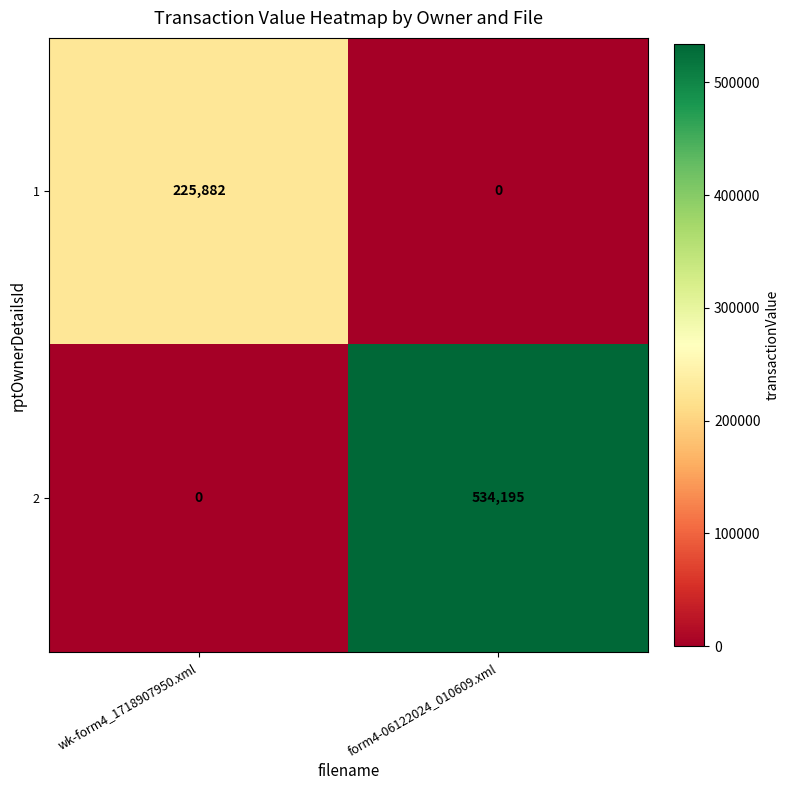

Rank the series by their average value, from lowest to highest.

1, 2